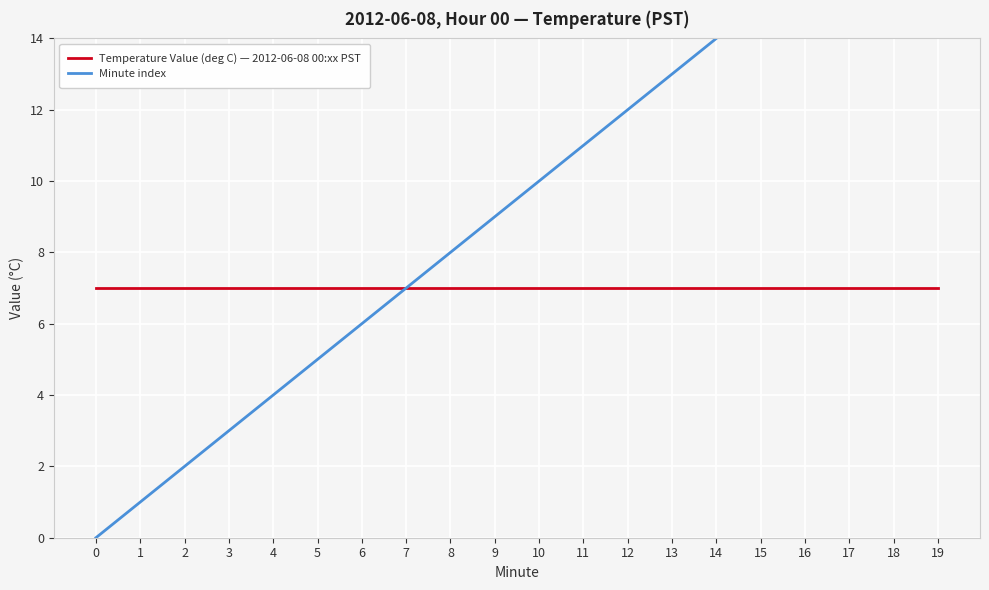

True or false: Minute index has a value of 7 at 4.

False